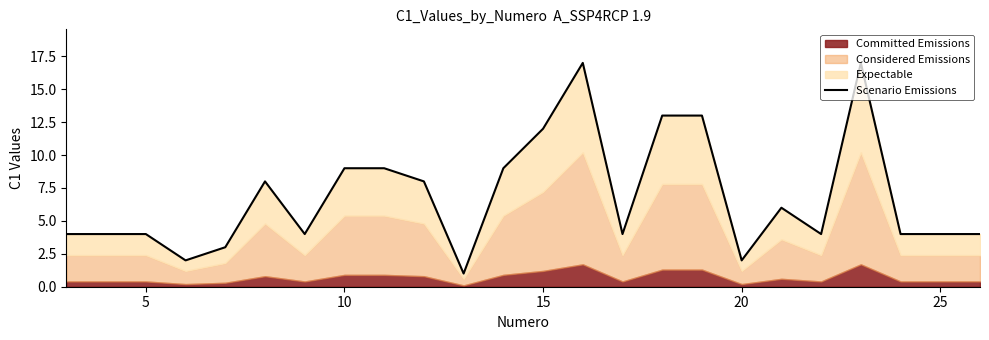

How many interior local valleys (lower than both neighbors) does the data have?

6